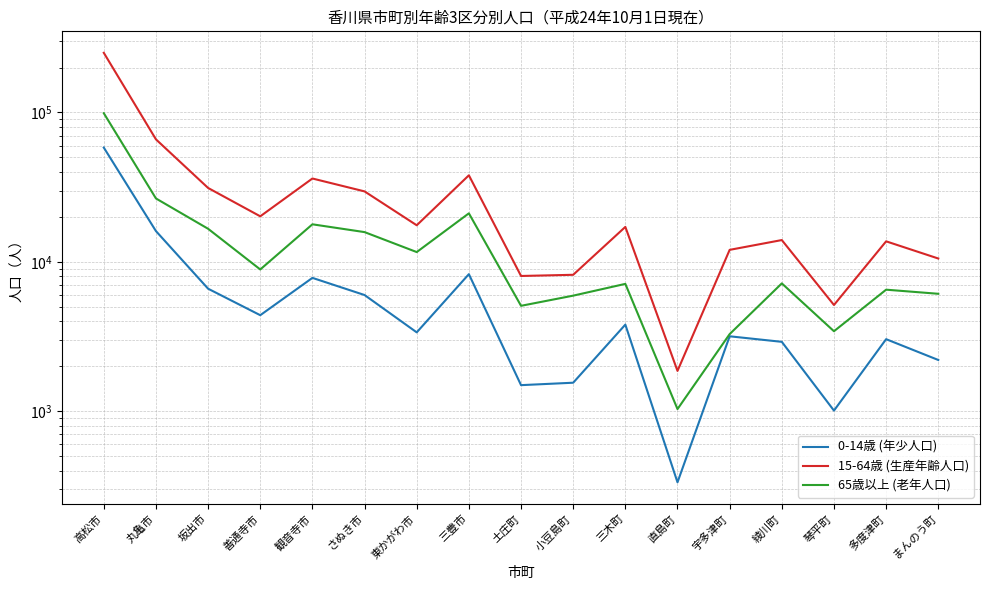

Does the chart have visible grid lines?

Yes